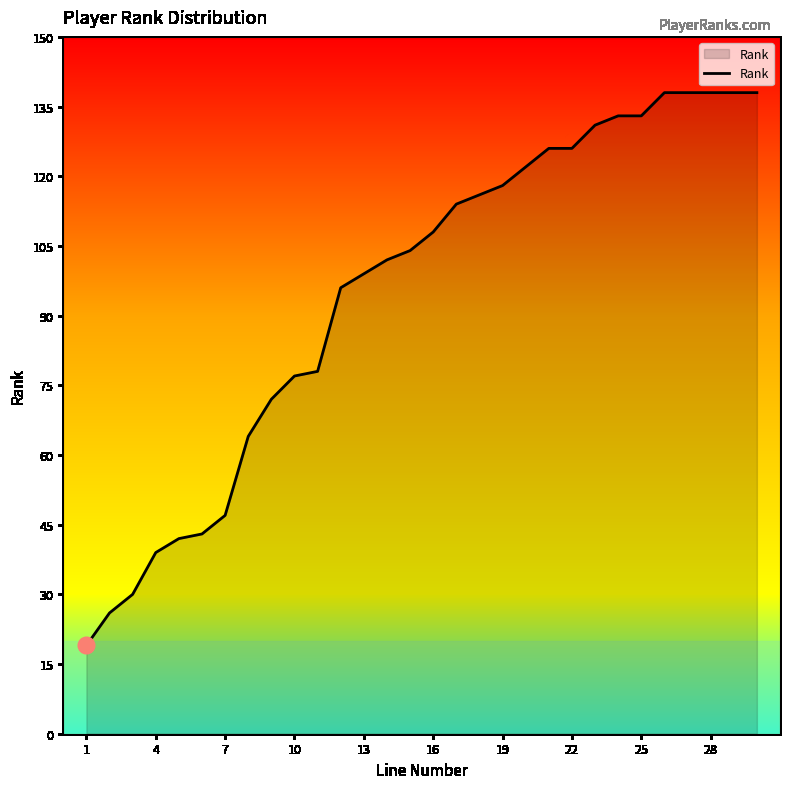

What is the difference between the maximum and minimum values?

119